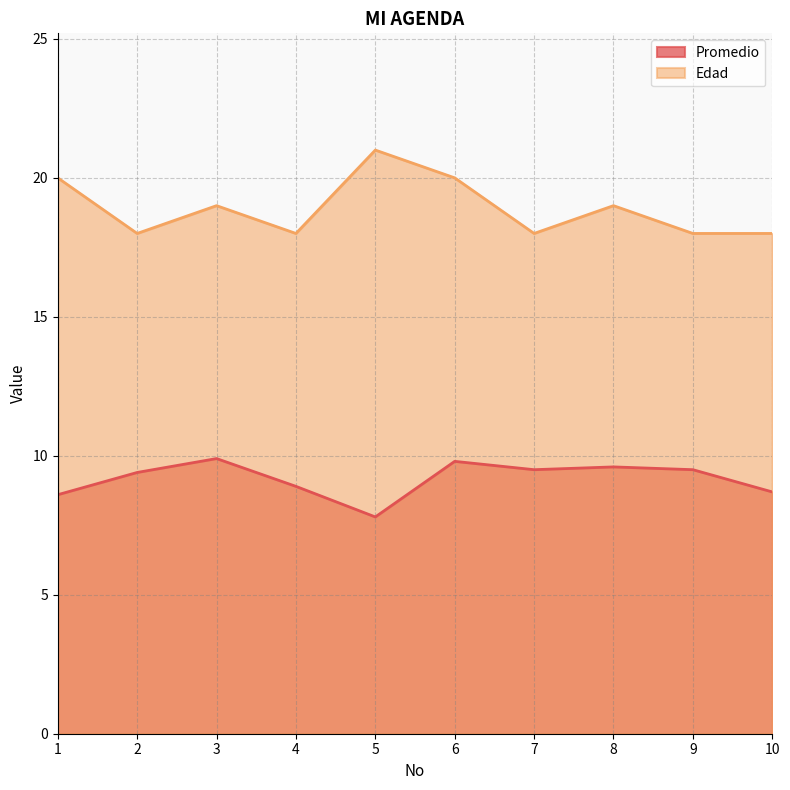

What is the difference between the maximum and minimum values in the Promedio series?

2.1